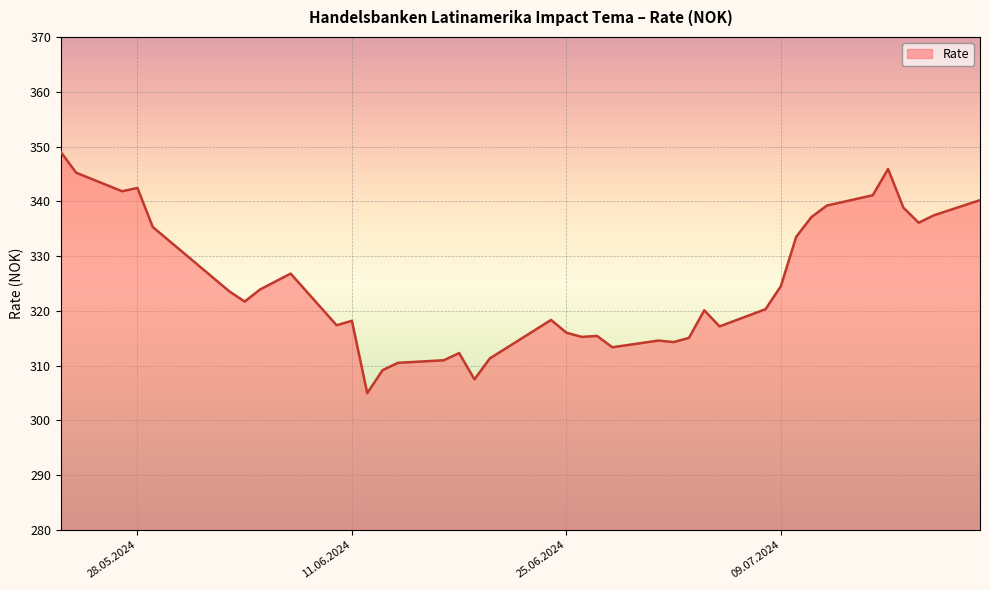

What is the smallest value displayed?

305.0